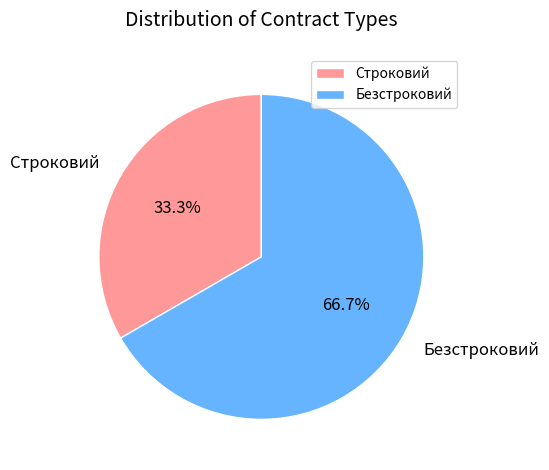

Which category has the smallest portion of the pie?

Строковий